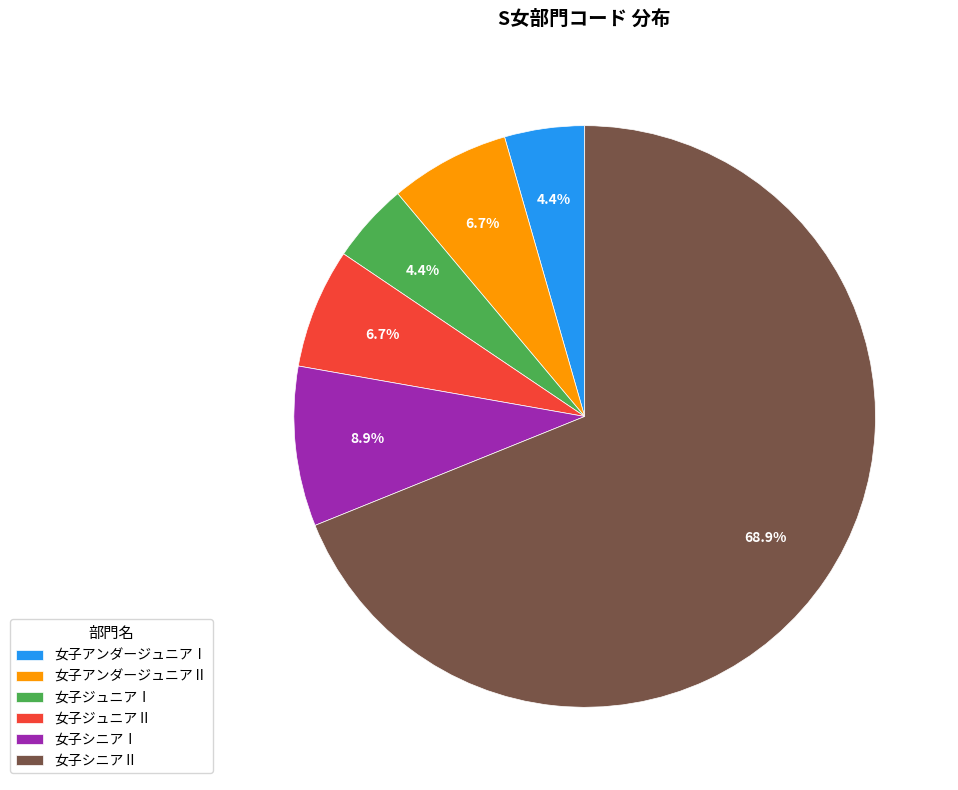

Does 女子アンダージュニアⅠ account for over 50% of the chart?

No